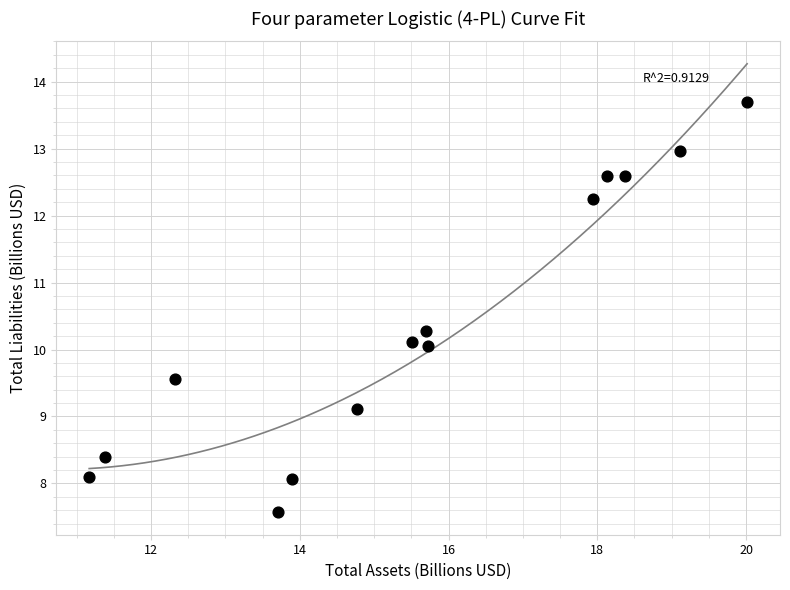

What is the range of X values (max minus min)?

8.8